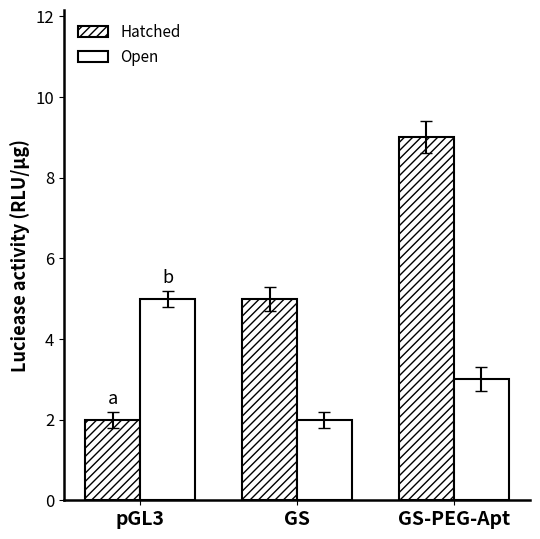

How many groups of bars are there?

3